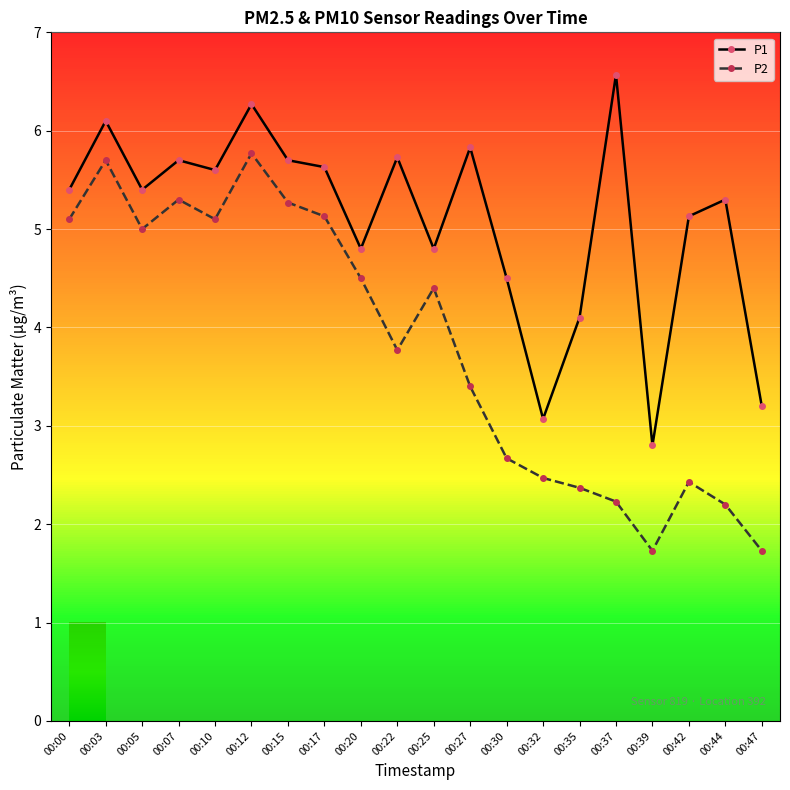

Which category has the highest value across all series?

00:37